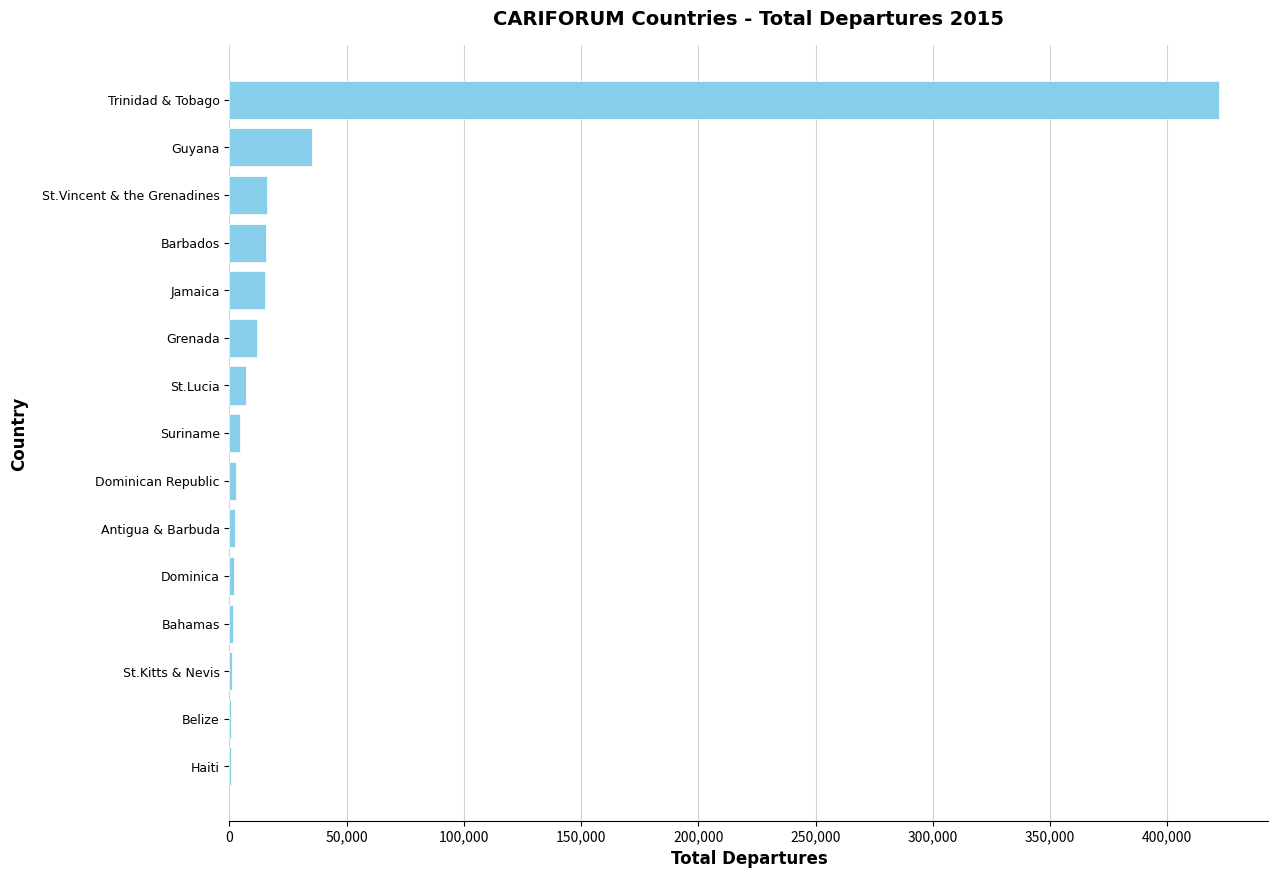

Is it true that the value at Grenada is 11855?

True